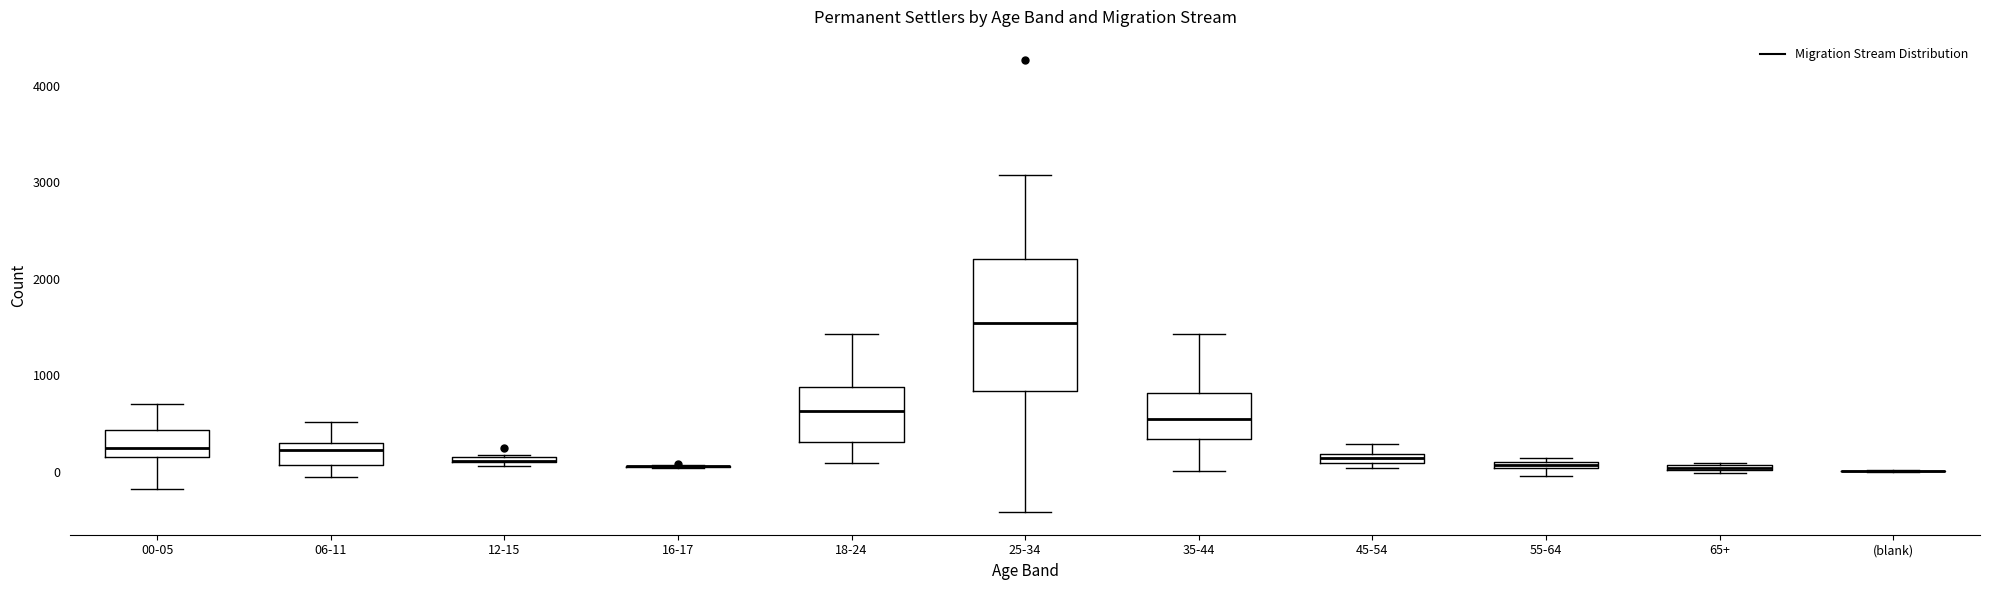

Which box is the tallest, from its lower edge to its upper edge?

25-34